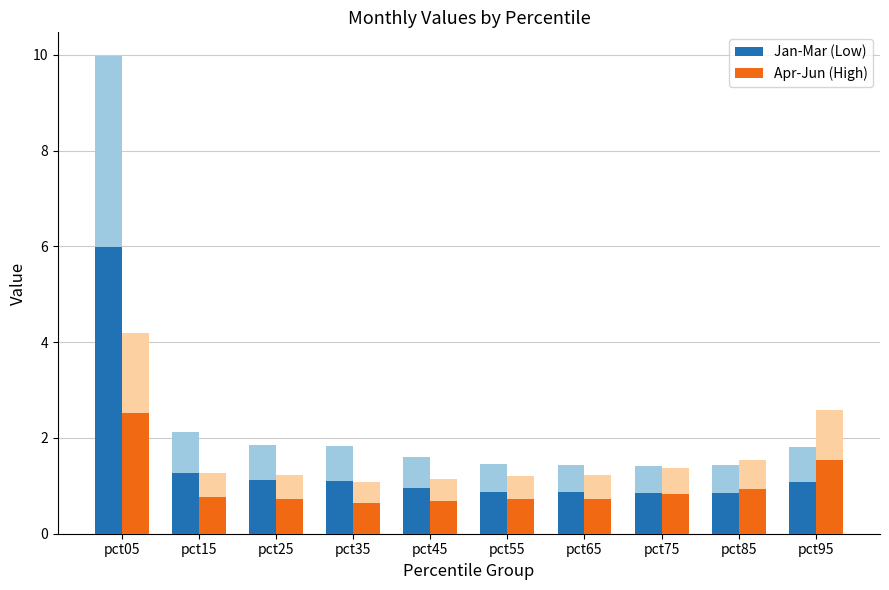

What is the maximum value for Jan-Mar (Low)?

6.0